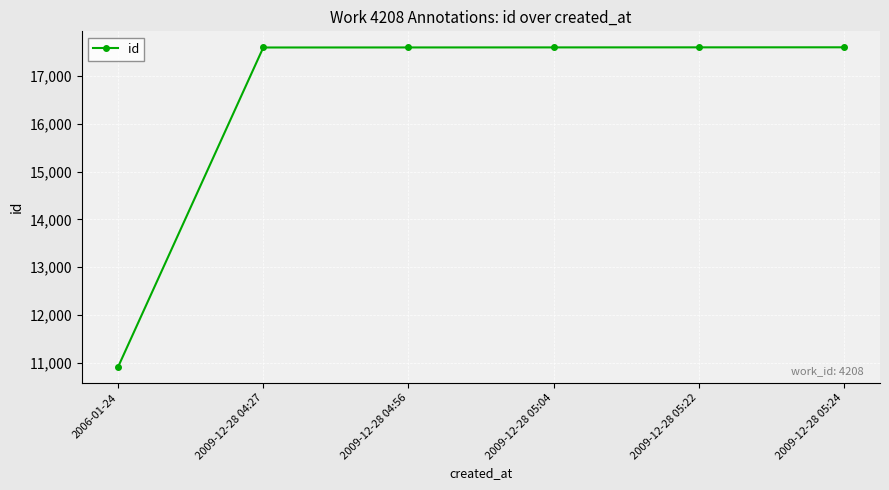

True or false: the data shows 10683 at 2009-12-28 04:56.

False